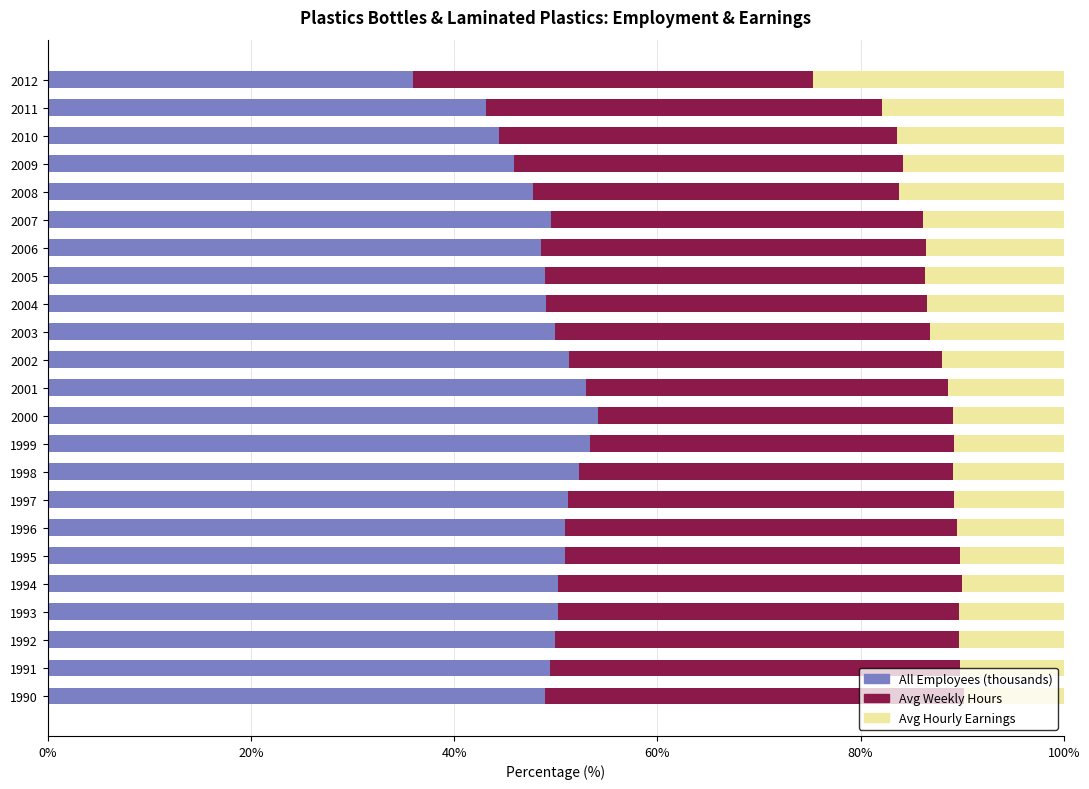

What is the difference between the maximum and minimum values in the All Employees (thousands) series?

18.2